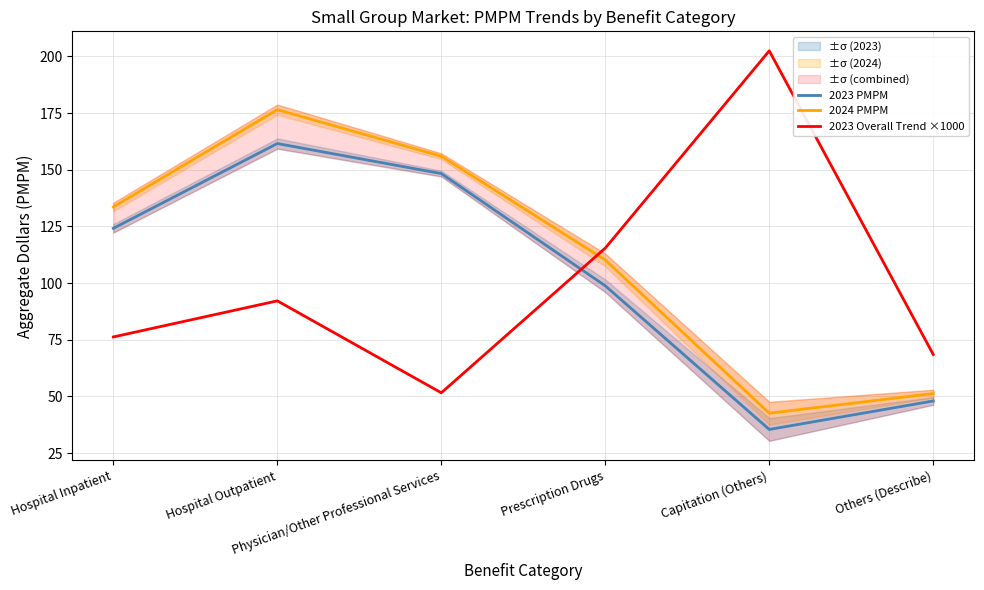

Between Others (Describe) and Hospital Outpatient, which is larger?

Hospital Outpatient